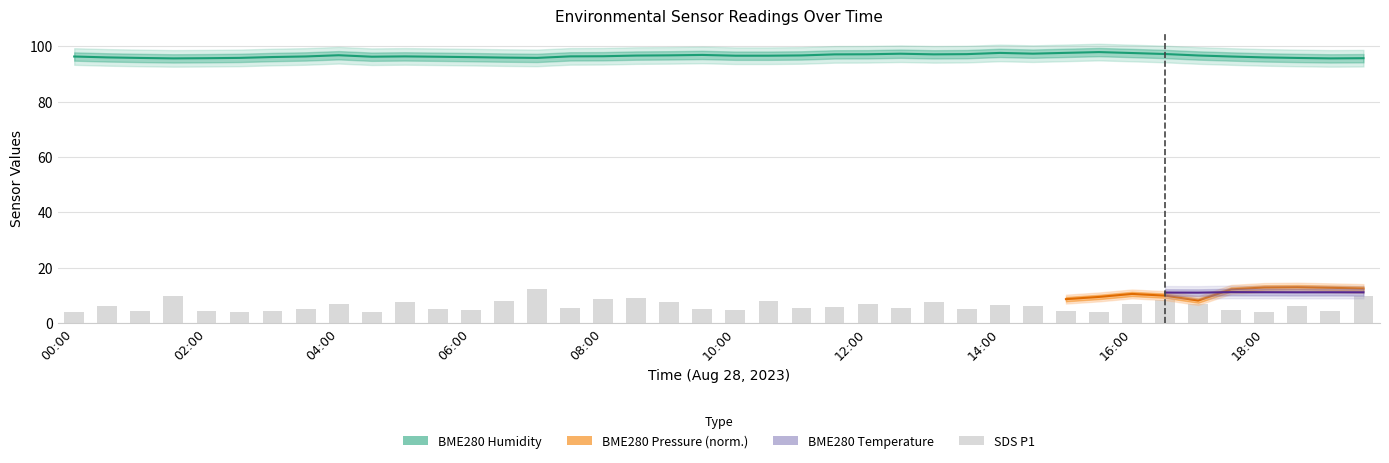

What is the minimum value for SDS_P1?

3.9